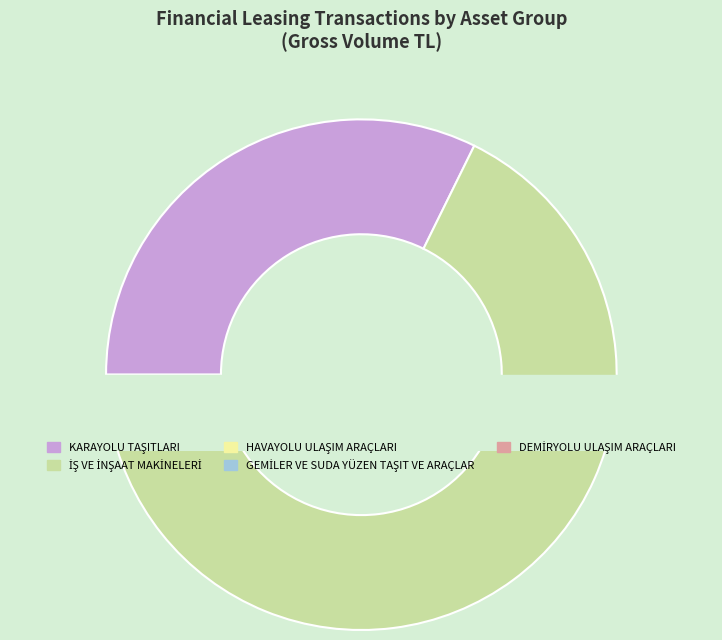

Is it true that DEMİRYOLU ULAŞIM ARAÇLARI is 0% of the pie?

True